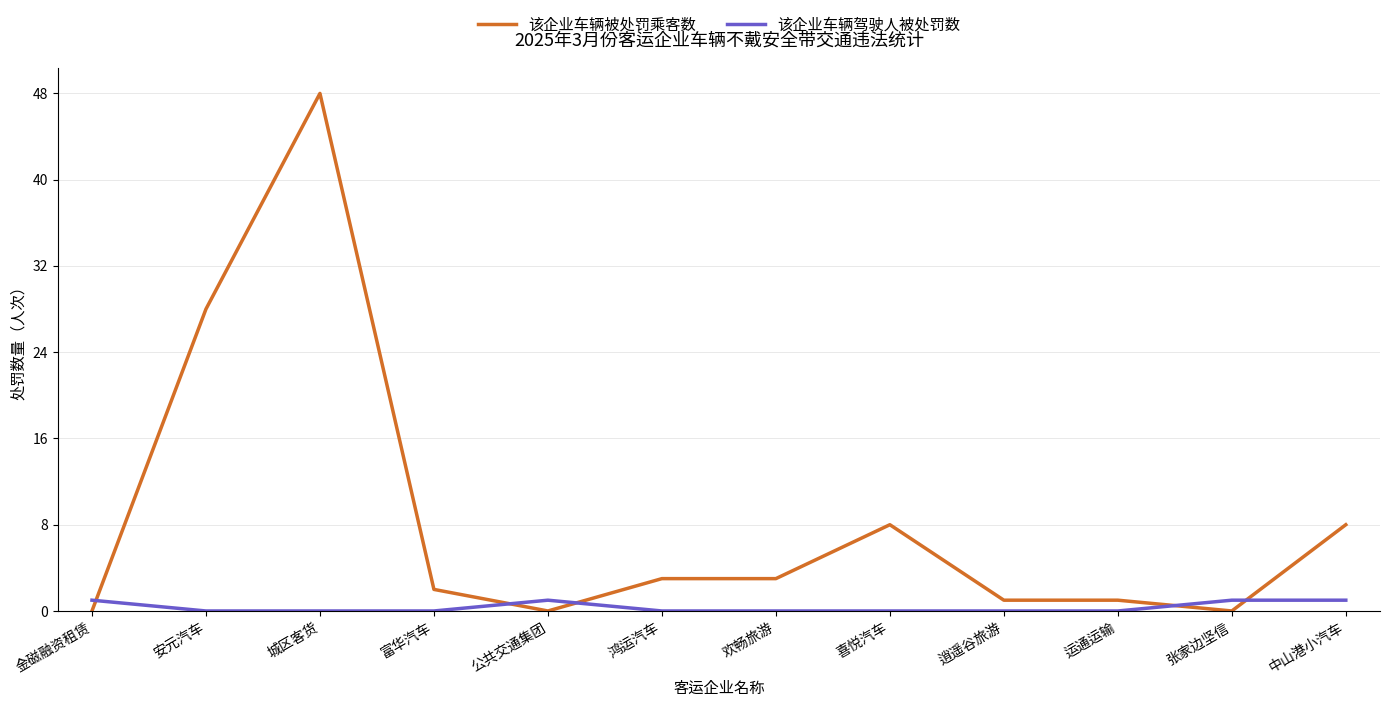

Reading left to right, extract all data points from this chart.

该企业车辆被处罚乘客数: 金磁融资租赁=0	安元汽车=28	城区客货=48	富华汽车=2	公共交通集团=0	鸿运汽车=3	欢畅旅游=3	喜悦汽车=8	逍遥谷旅游=1	运通运输=1	张家边坚信=0	中山港小汽车=8
该企业车辆驾驶人被处罚数: 金磁融资租赁=1	安元汽车=0	城区客货=0	富华汽车=0	公共交通集团=1	鸿运汽车=0	欢畅旅游=0	喜悦汽车=0	逍遥谷旅游=0	运通运输=0	张家边坚信=1	中山港小汽车=1